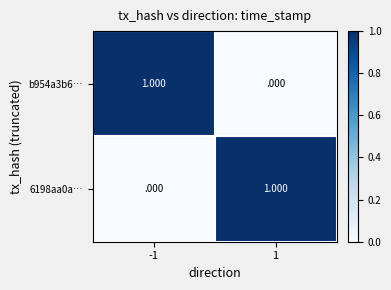

Is the value of 6198aa0a… at 1 greater than the value of b954a3b6… at 1?

Yes